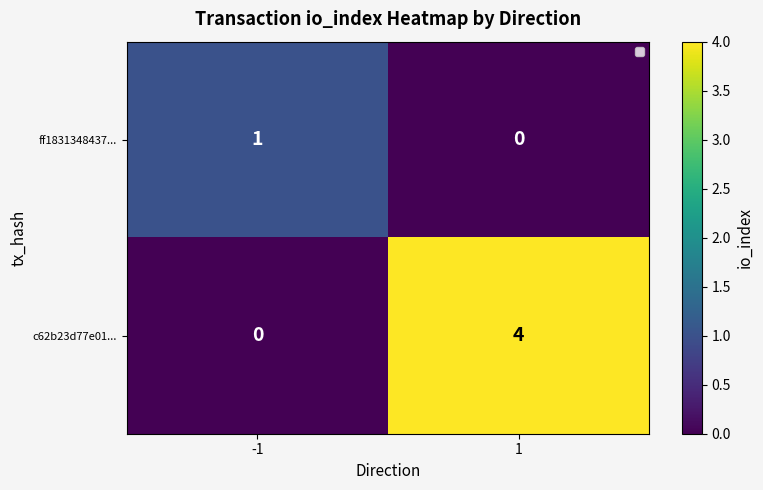

The ff1831348437... series shows -1 at 1. True or false?

False